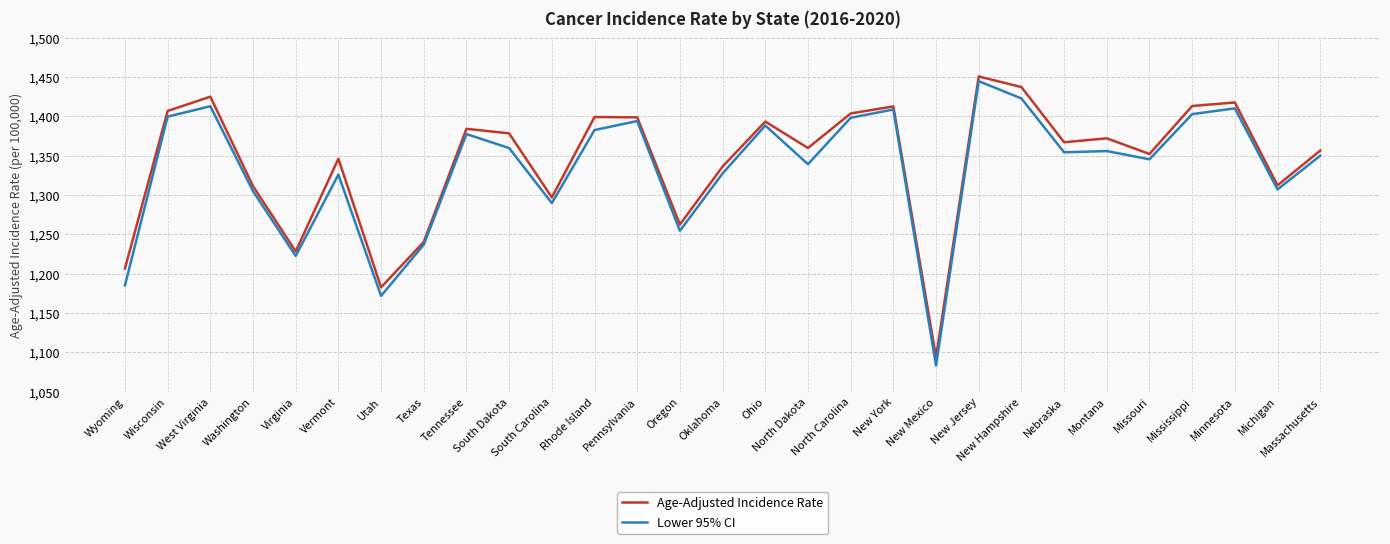

How many lines are shown in the chart?

2